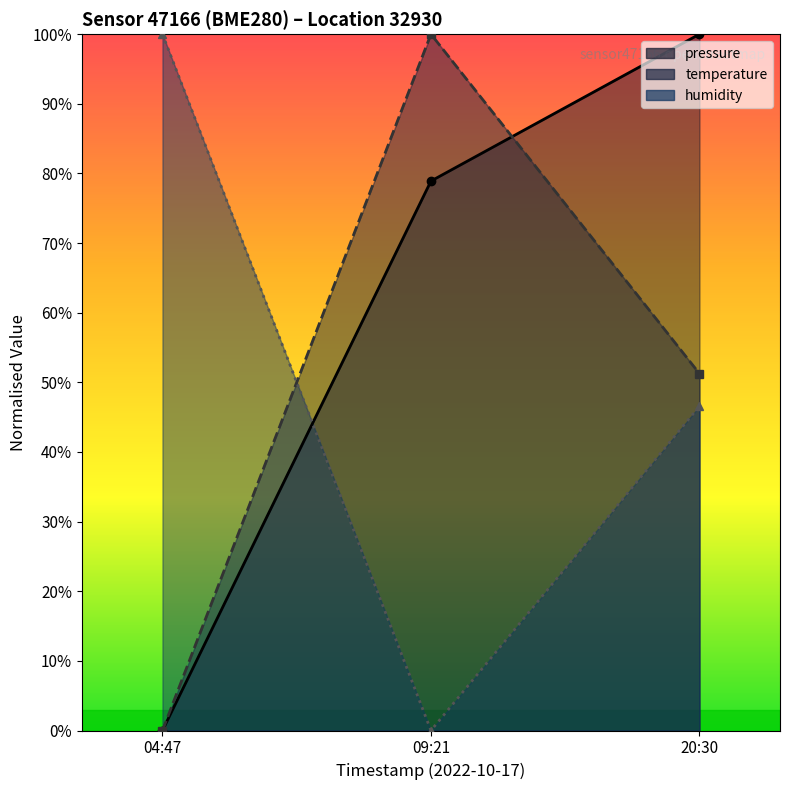

Which series has the largest total across all categories?

pressure